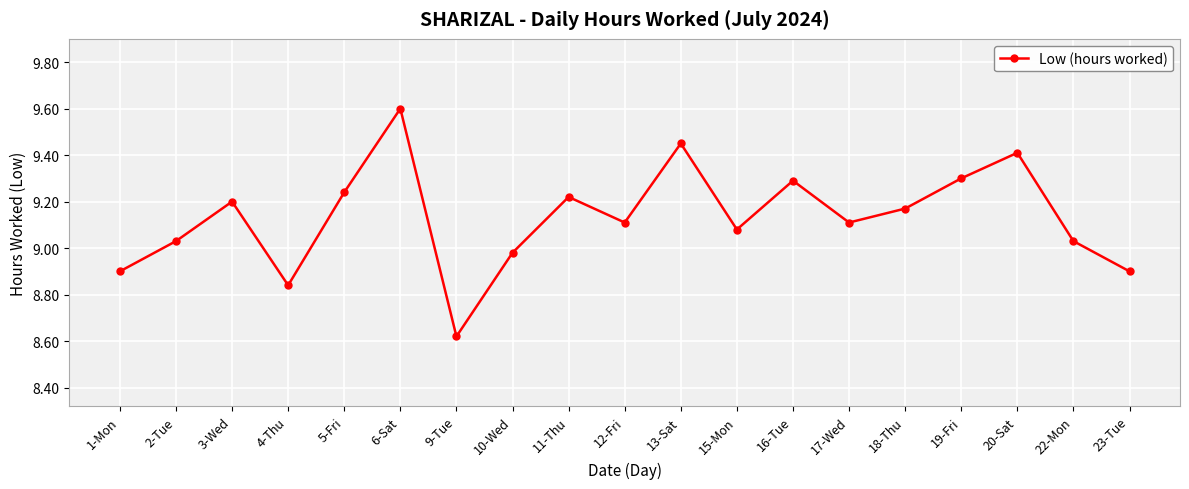

What is the sum of the values at 22-Mon and 10-Wed?

18.0